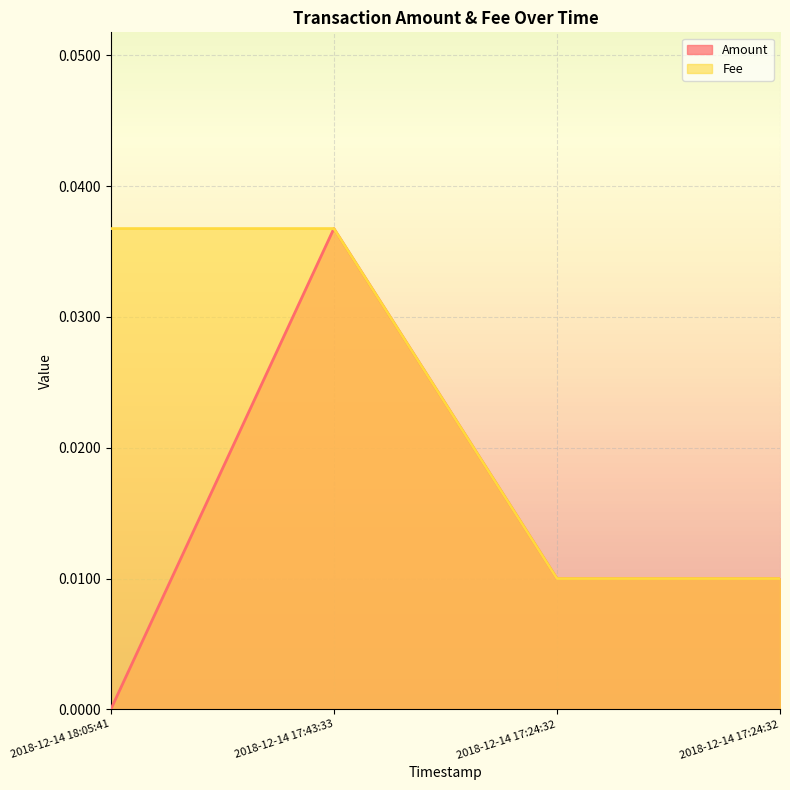

Is it true that Amount equals 0.0 at 2018-12-14 17:24:32?

False